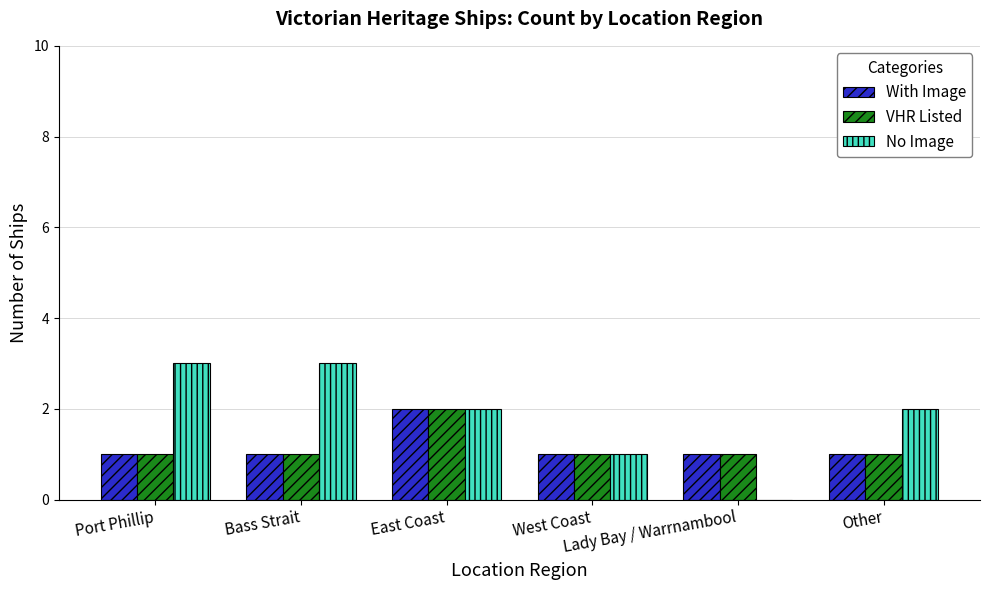

Which series has the largest total across all categories?

No Image